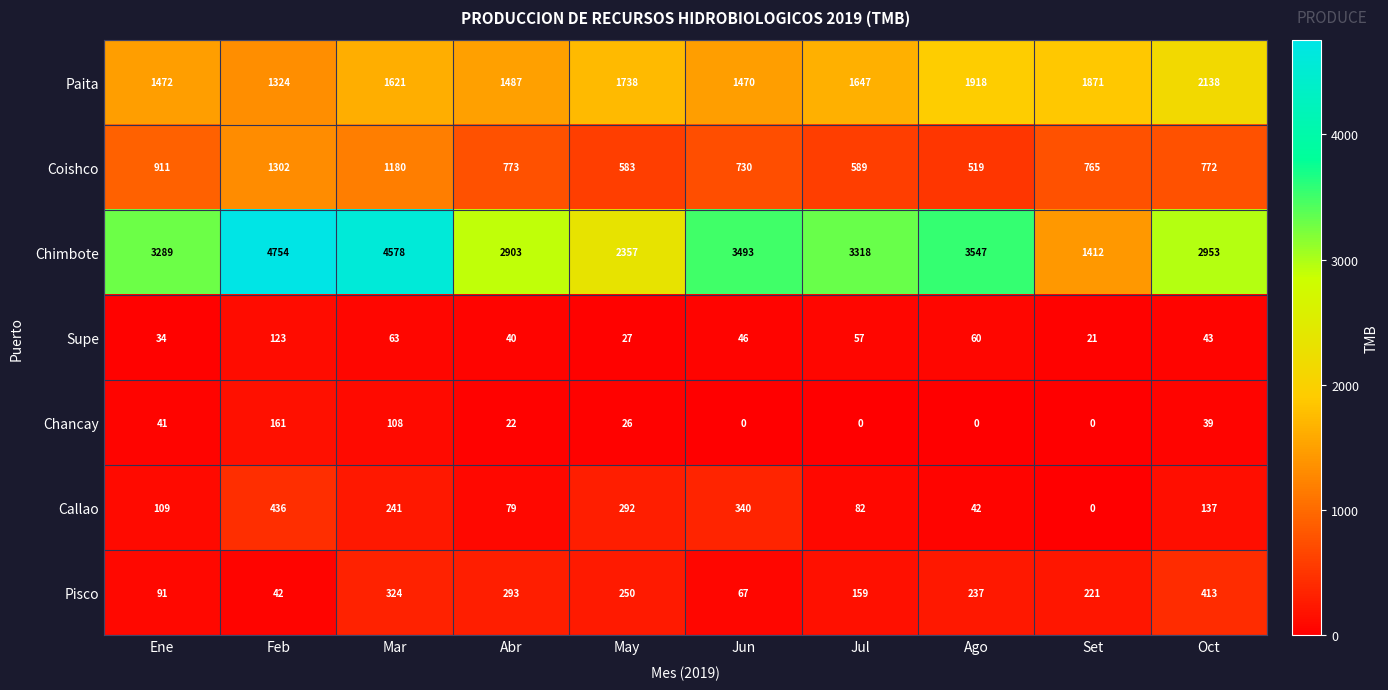

What is the difference between the Callao values at Set and Mar?

241